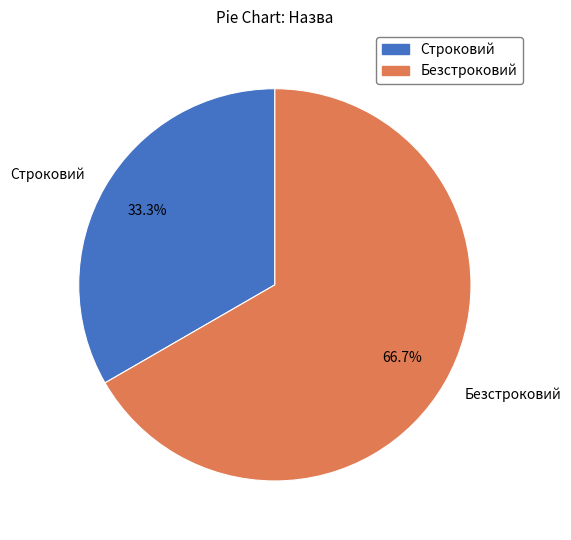

To the nearest percent, what portion does Безстроковий represent?

67%